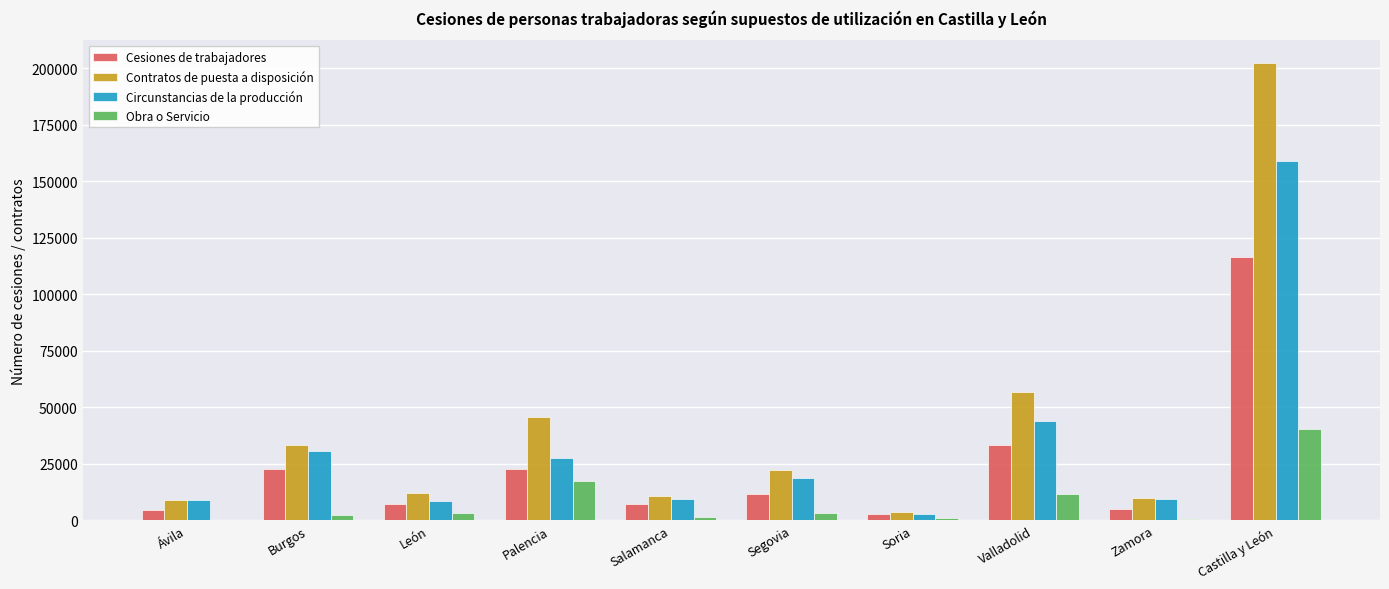

Between Valladolid and Castilla y León, which series saw the biggest shift?

Contratos de puesta a disposición